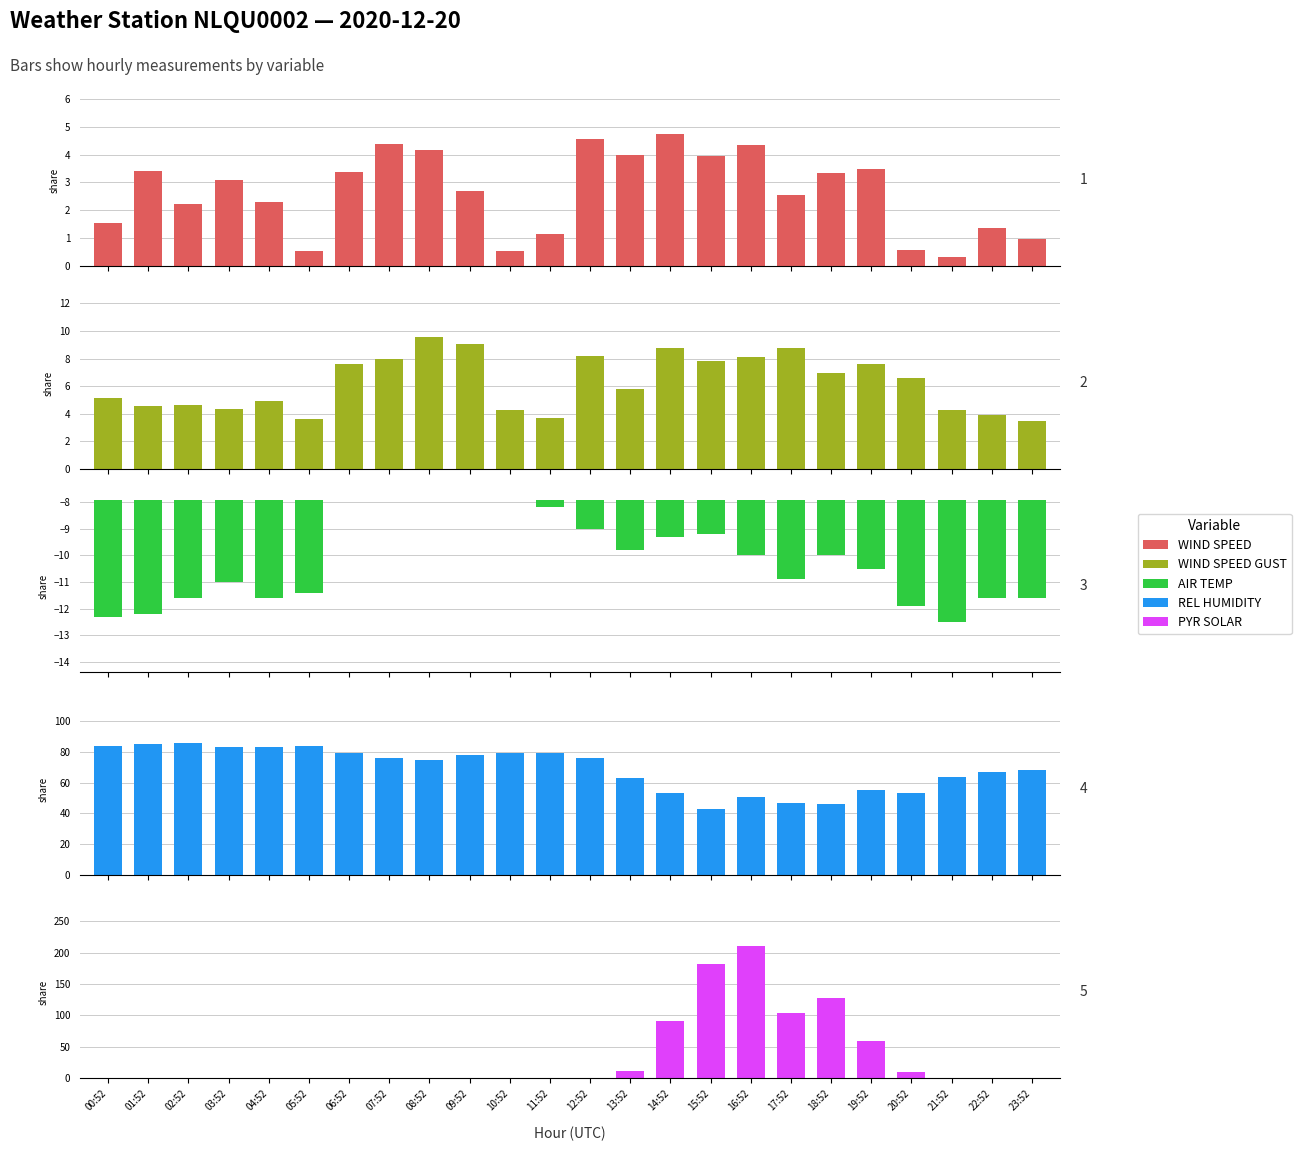

List the labels in order of PYR_SOLAR value, smallest first.

00:52, 01:52, 02:52, 03:52, 04:52, 05:52, 06:52, 07:52, 08:52, 09:52, 10:52, 11:52, 12:52, 21:52, 22:52, 23:52, 20:52, 13:52, 19:52, 14:52, 17:52, 18:52, 15:52, 16:52